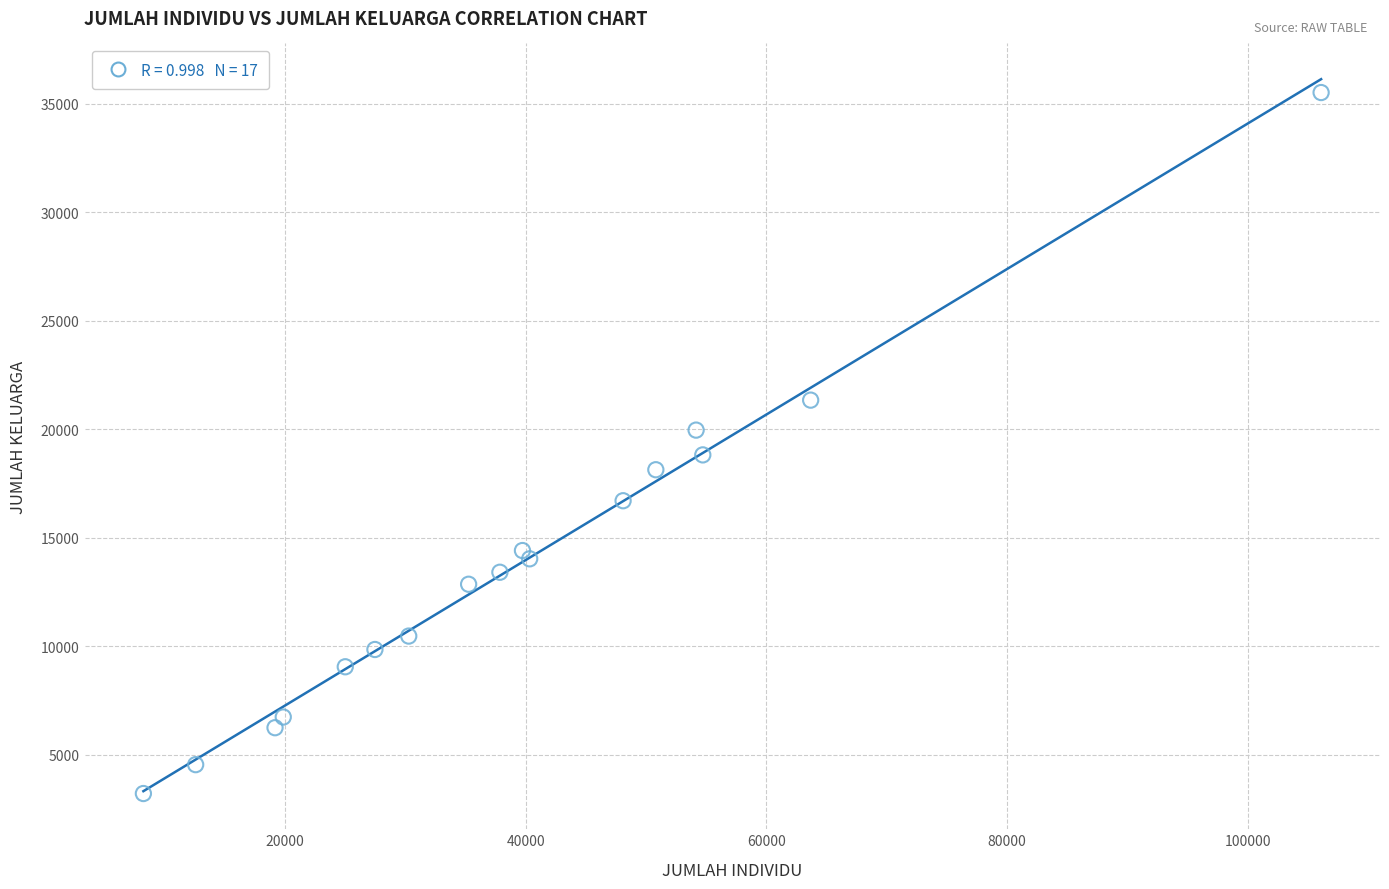

What is the range of Y values (max minus min)?

32311